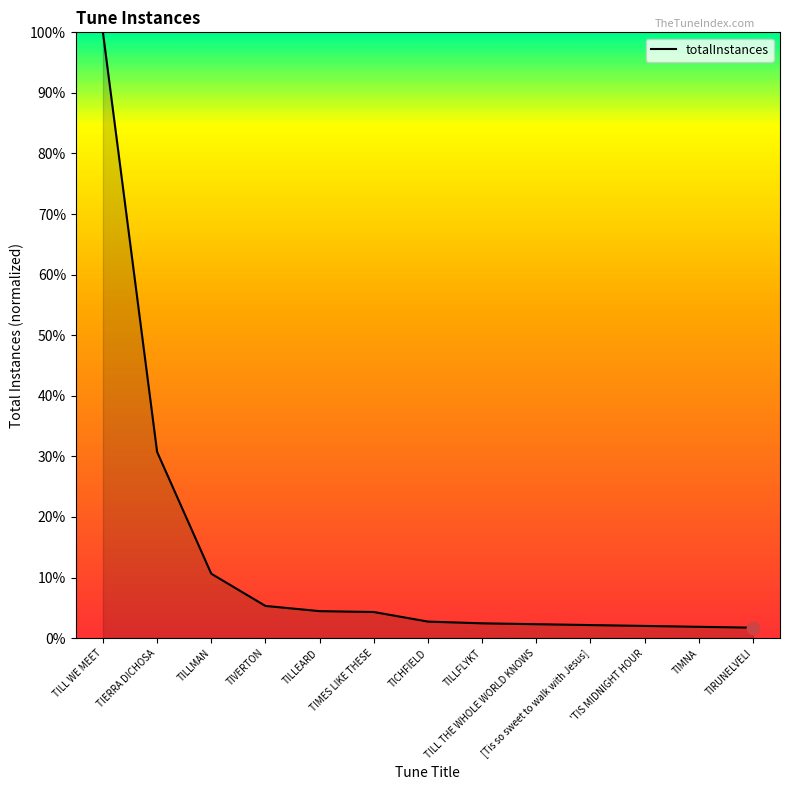

Between TILL WE MEET and TIRUNELVELI, which is larger?

TILL WE MEET